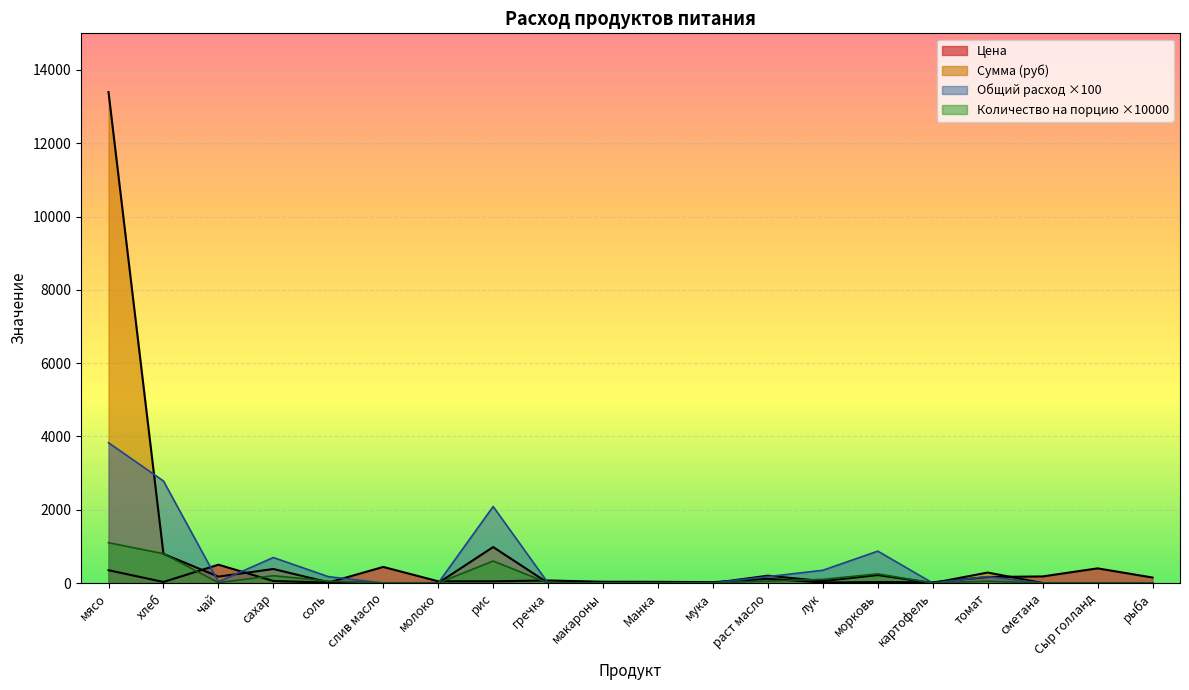

Which series ends up on top after the final intersection of Цена and Сумма (руб)?

Цена